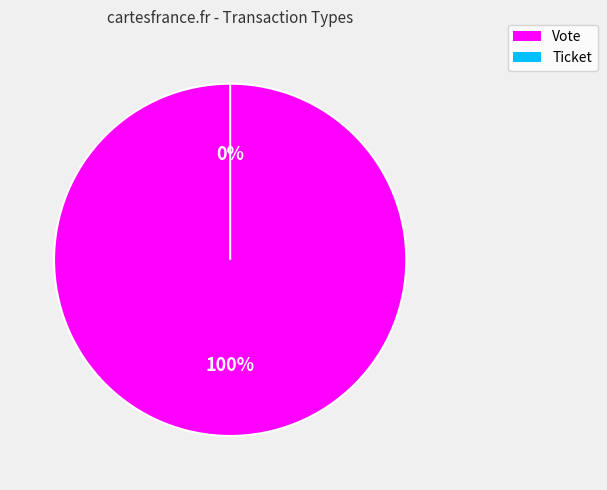

Which category has the smallest portion of the pie?

Ticket